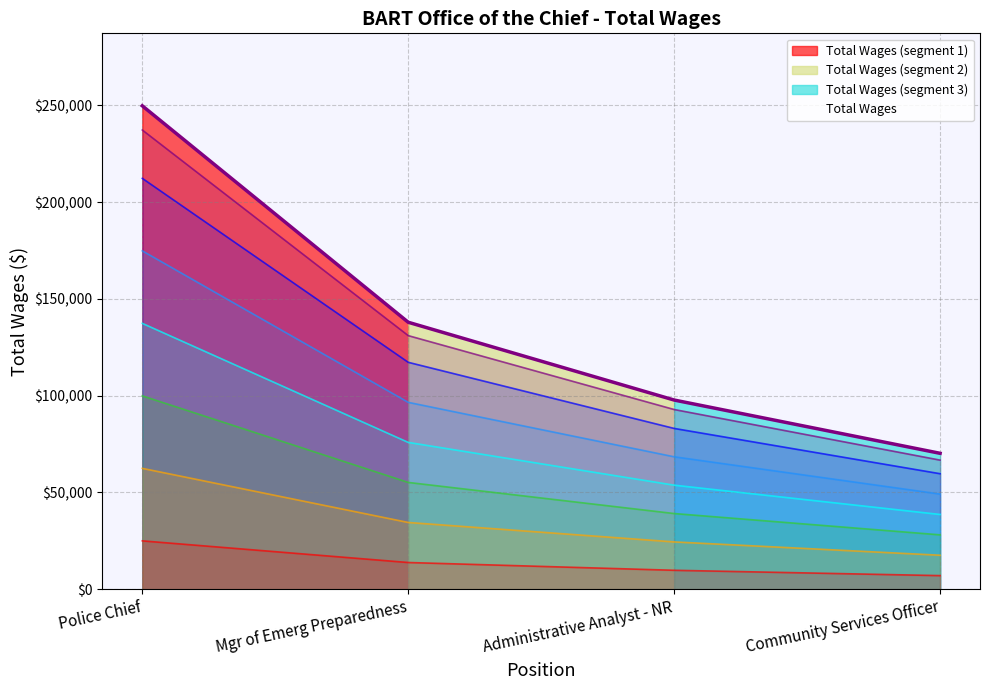

What is the value of the 2nd point from the left?

55182.4